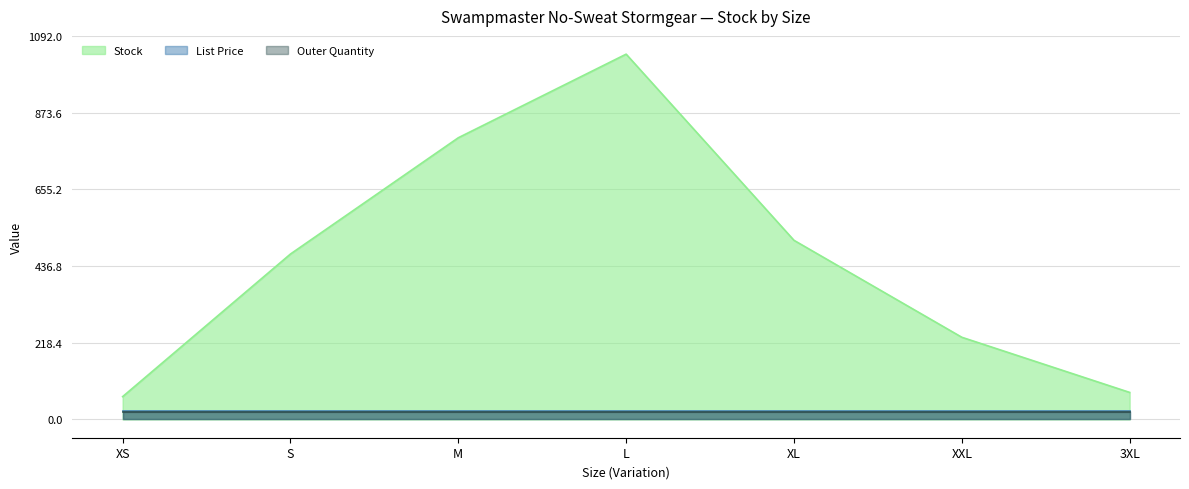

Is it true that Stock equals 40.9 at 3XL?

False